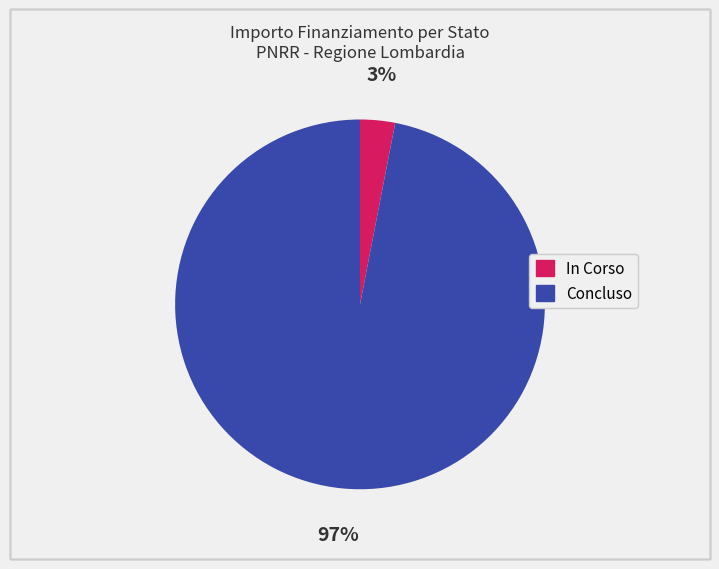

Combined, do In Corso and Concluso account for over 50%?

Yes